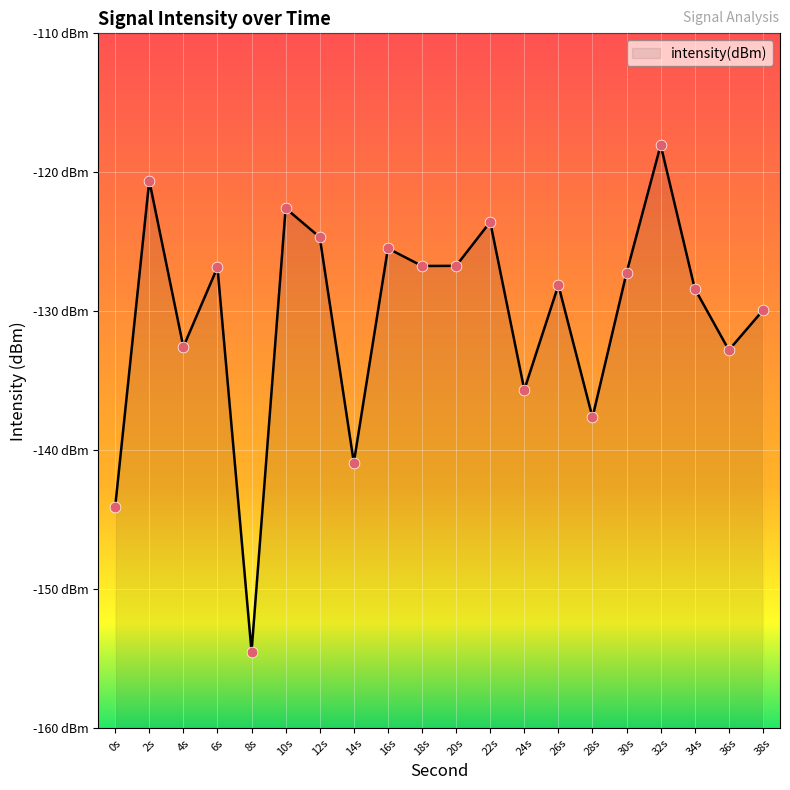

Between 6s and 8s, which is larger?

6s